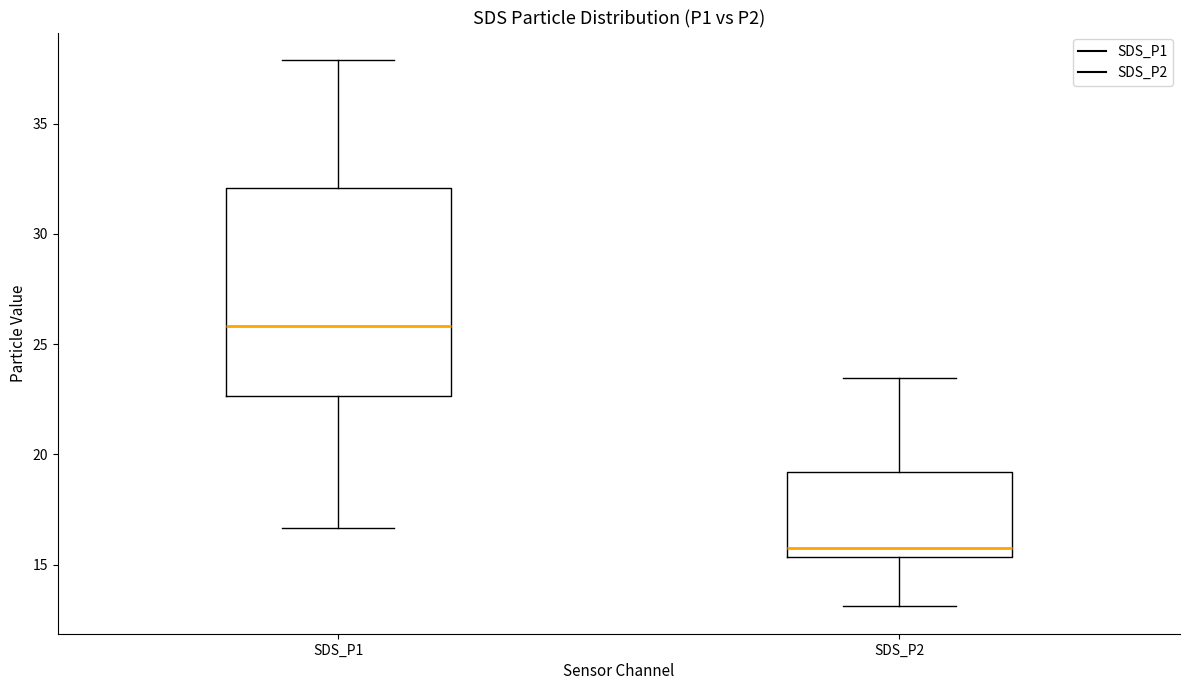

Reading left to right, transcribe this box plot: for each box, give where its median line is, the range the box spans, and where its two whiskers end, as read against the y-axis. The values are not printed on the chart, so give them approximately, as read against the axis.

SDS_P1: median 26.0, box 22.5 to 32.0, whiskers 16.5 to 38.0
SDS_P2: median 15.5 (just above the box's lower edge), box 15.5 to 19.0, whiskers 13.0 to 23.5